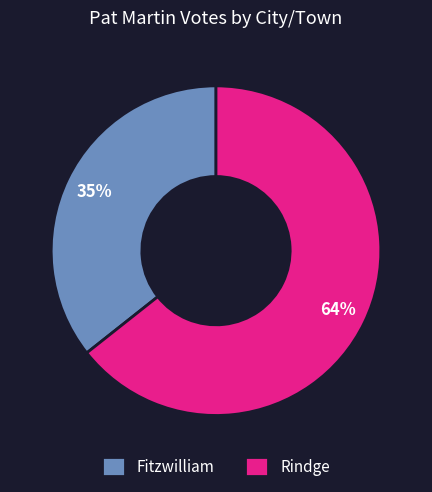

Which slice is the smallest?

Fitzwilliam